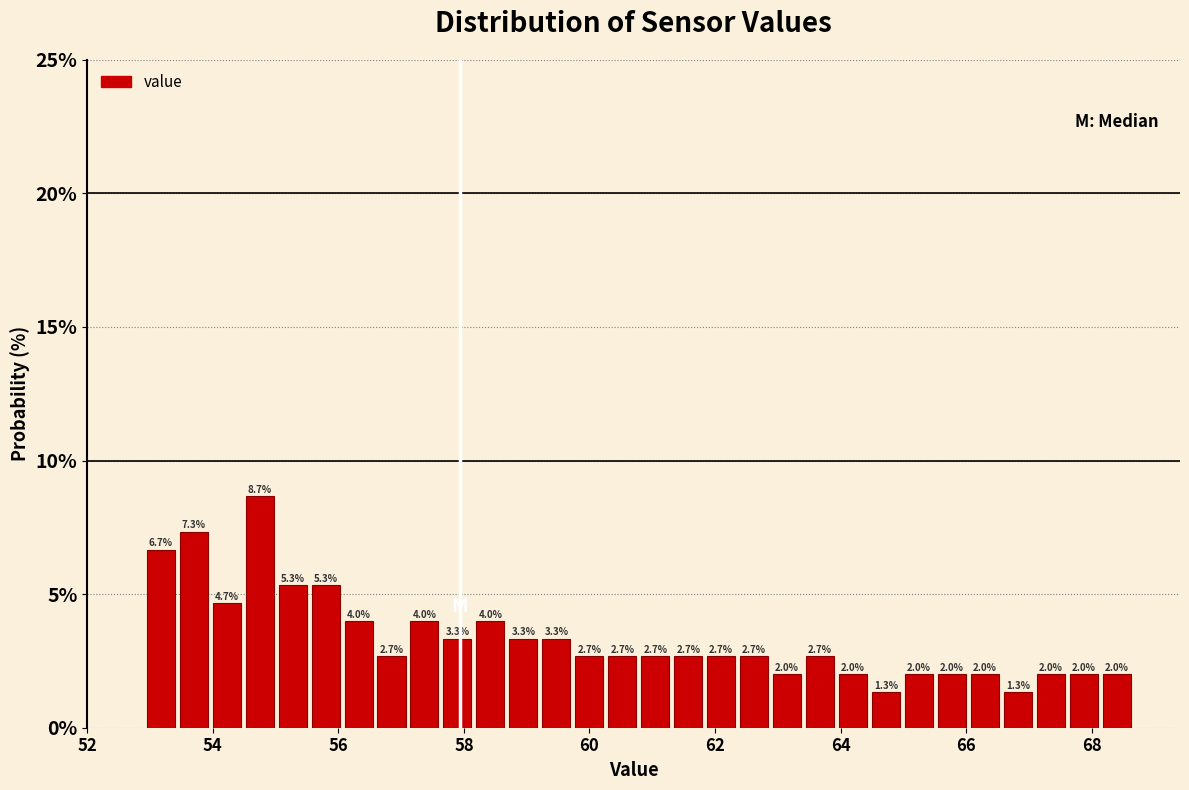

Around what value on the x-axis is the tallest bar? Give the approximate position of its centre, as read against the axis.

54.8